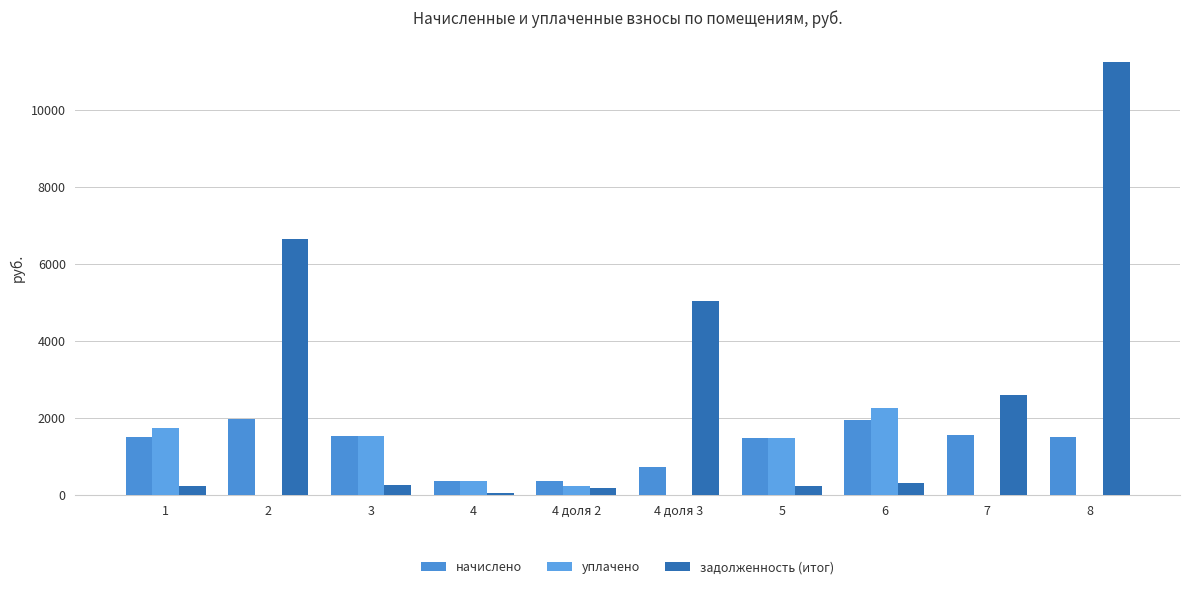

Where does the начислено series first go above 1504?

2